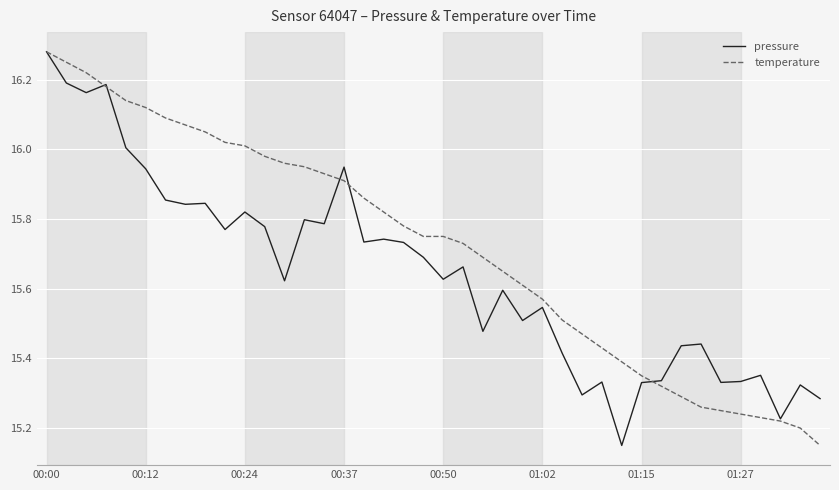

Which series has the largest total across all categories?

temperature